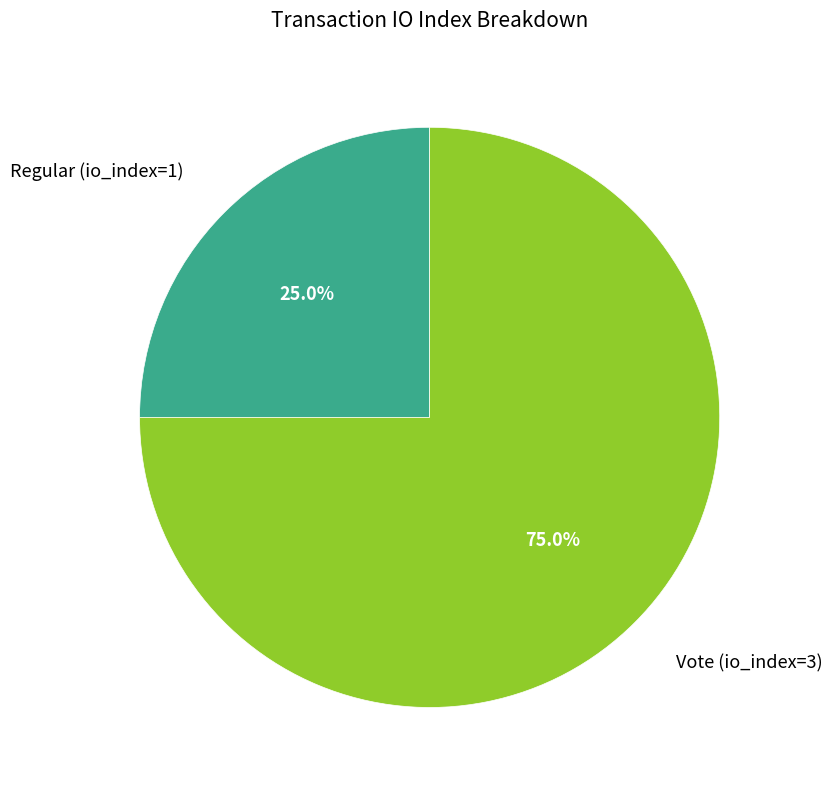

Is the sum of Vote (io_index=3) and Regular (io_index=1) greater than half?

Yes